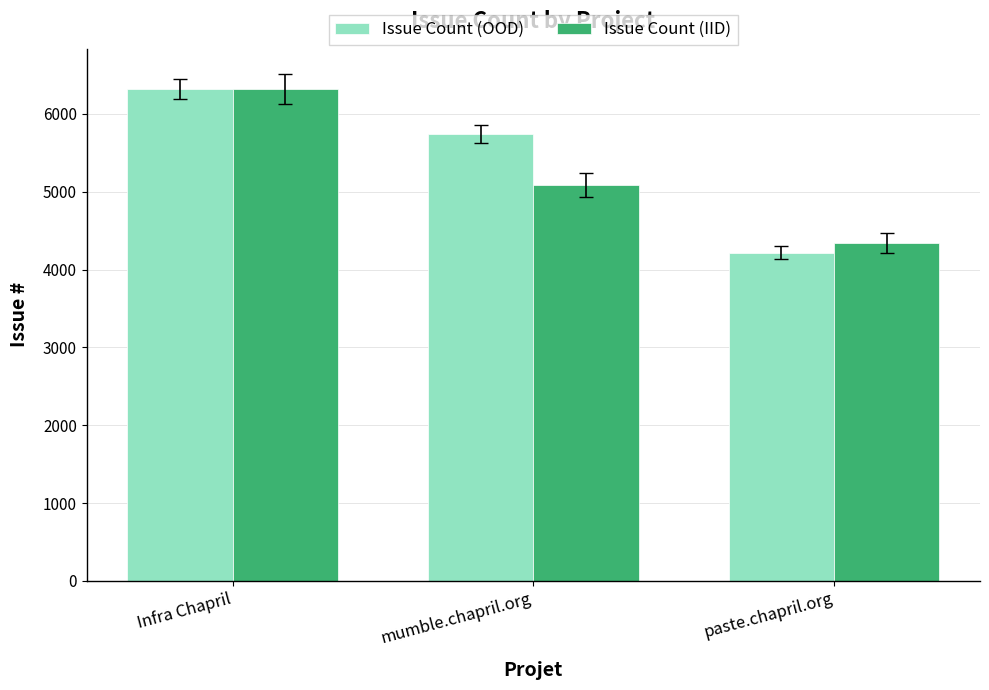

The Issue Count (IID) series shows 8284 at Infra Chapril. True or false?

False